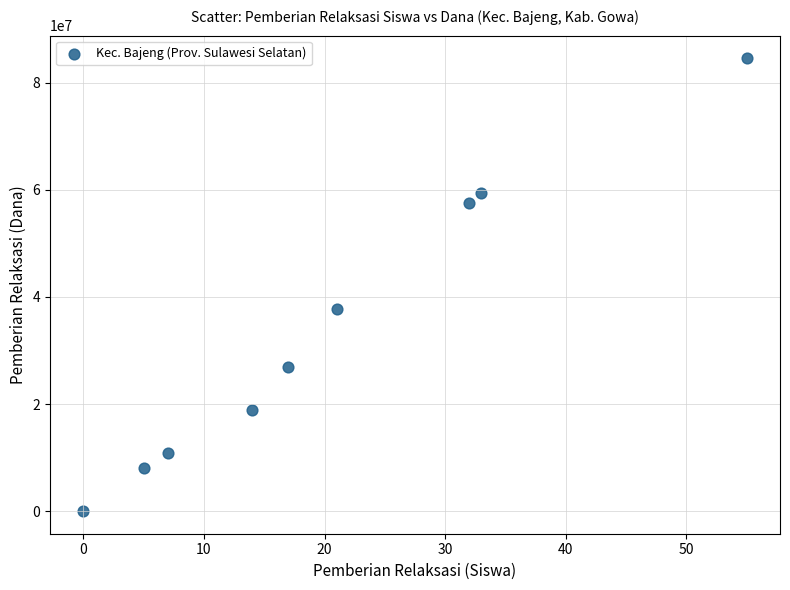

What is the average Y value?

33800000